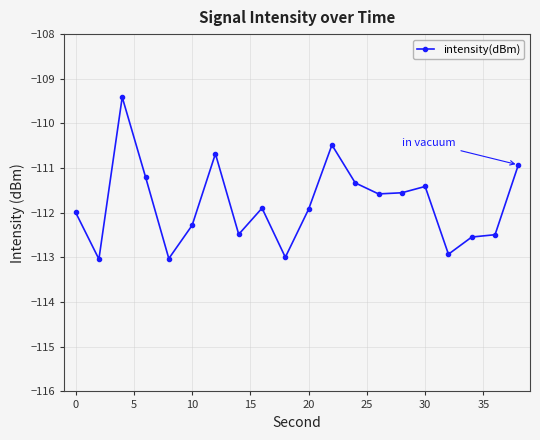

True or false: there are more than 1 points higher than both neighbors.

True